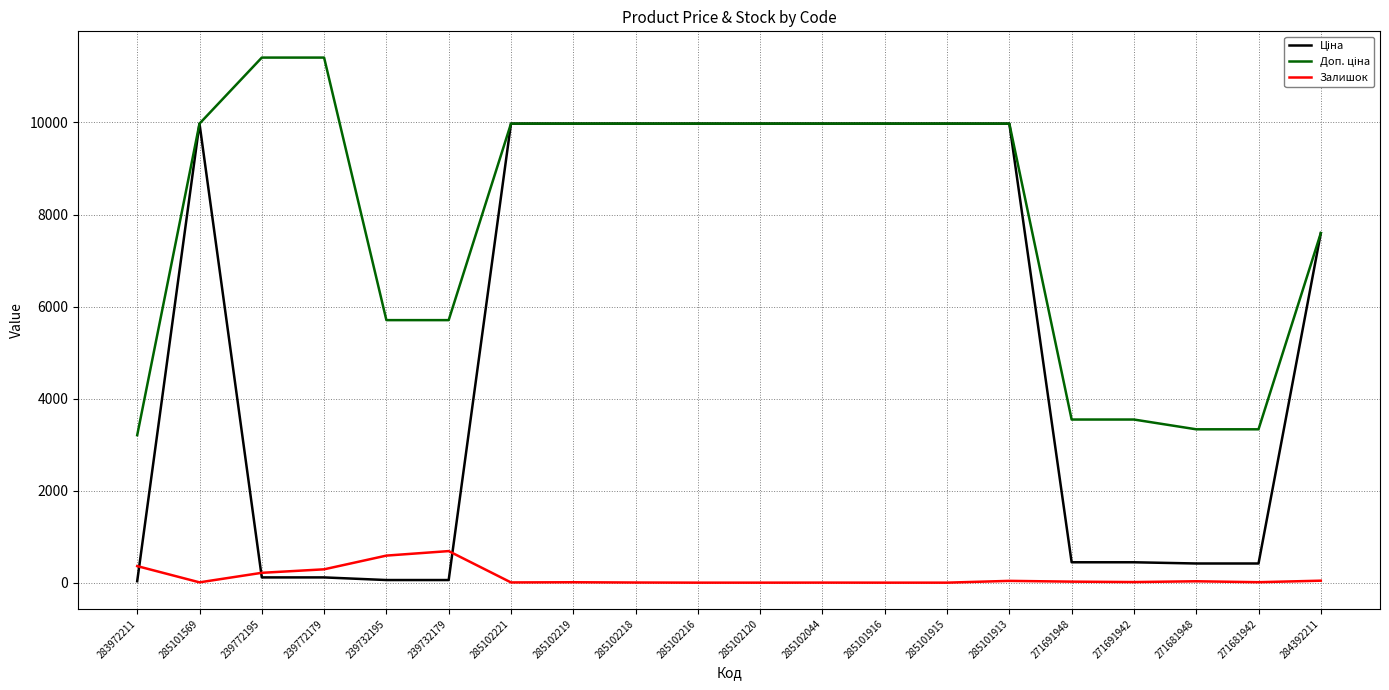

The Залишок series shows 0.0 at 285102120. True or false?

True